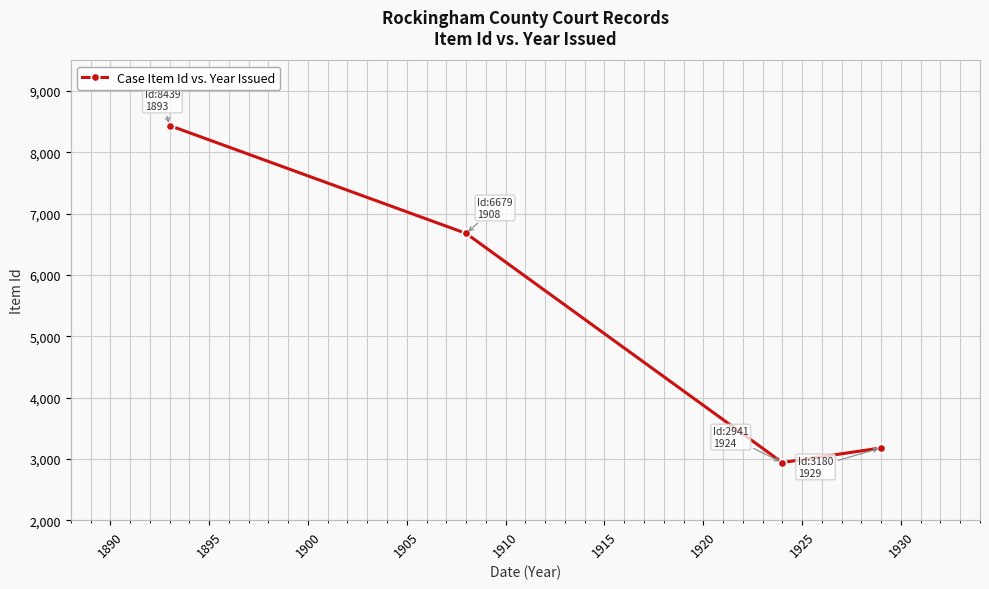

What is the average value?

5310